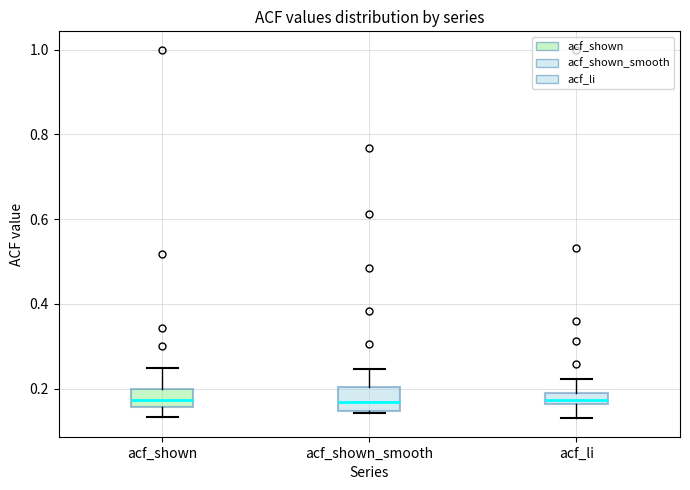

Where is the lower edge of the box for acf_shown_smooth on the y-axis? The values are not printed on the chart, so give them approximately, as read against the axis.

0.14